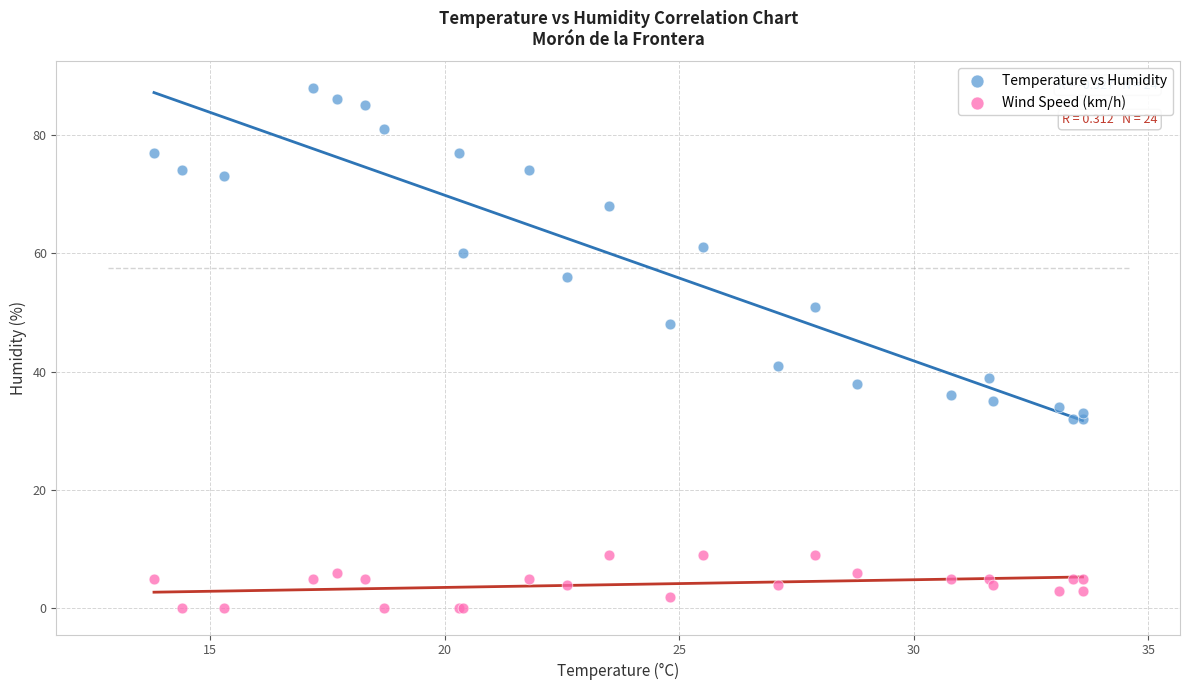

What are all the series names shown in the legend?

Temperature vs Humidity, Wind Speed (km/h)